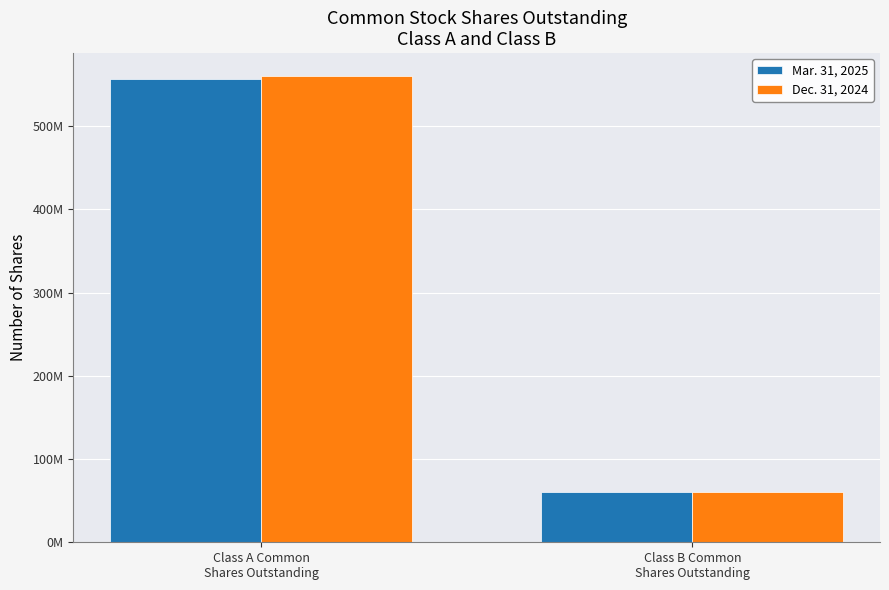

What is the difference between the Dec. 31, 2024 values at Class A Common
Shares Outstanding and Class B Common
Shares Outstanding?

499536000